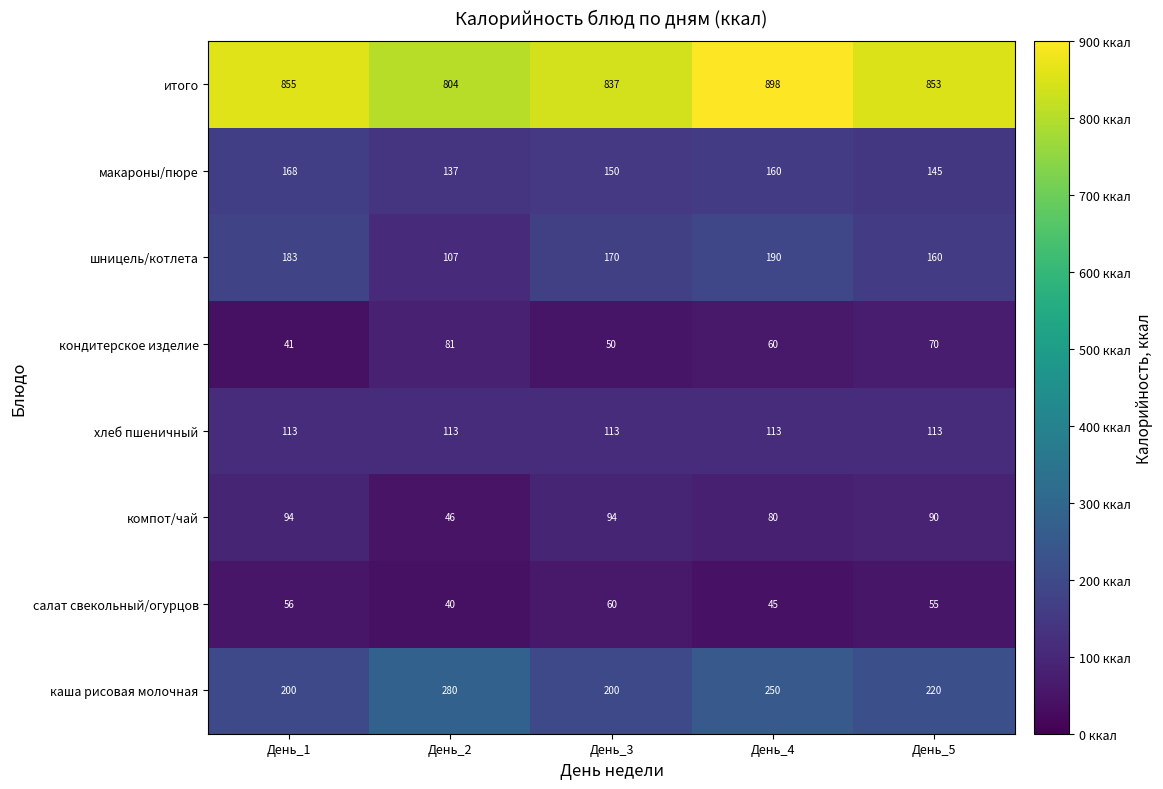

What is the sum of the салат свекольный/огурцов values at День_5 and День_3?

115